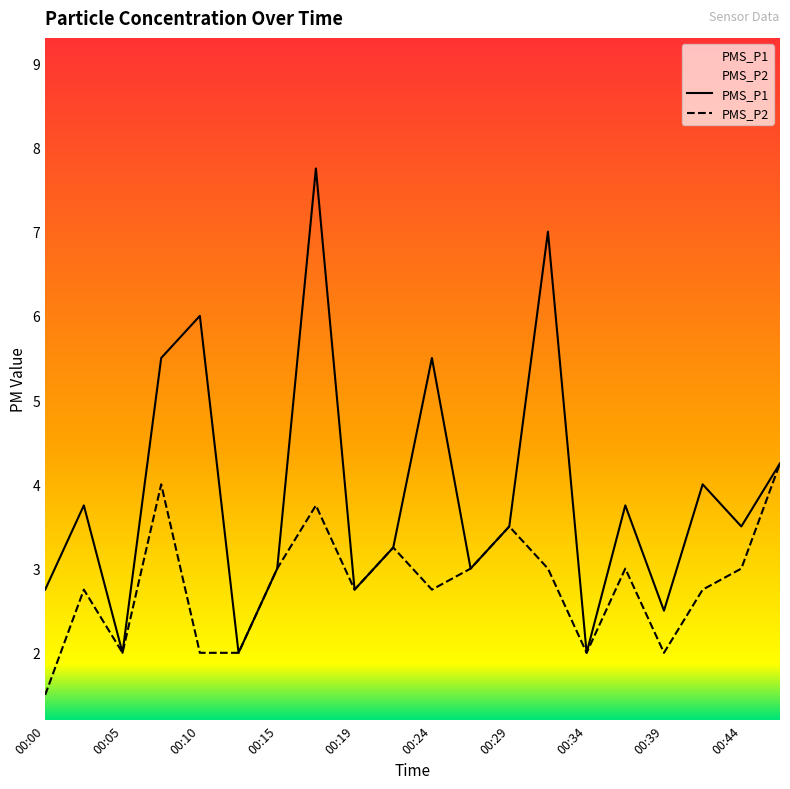

What is the difference between the maximum and second lowest values in the PMS_P1 series?

5.8